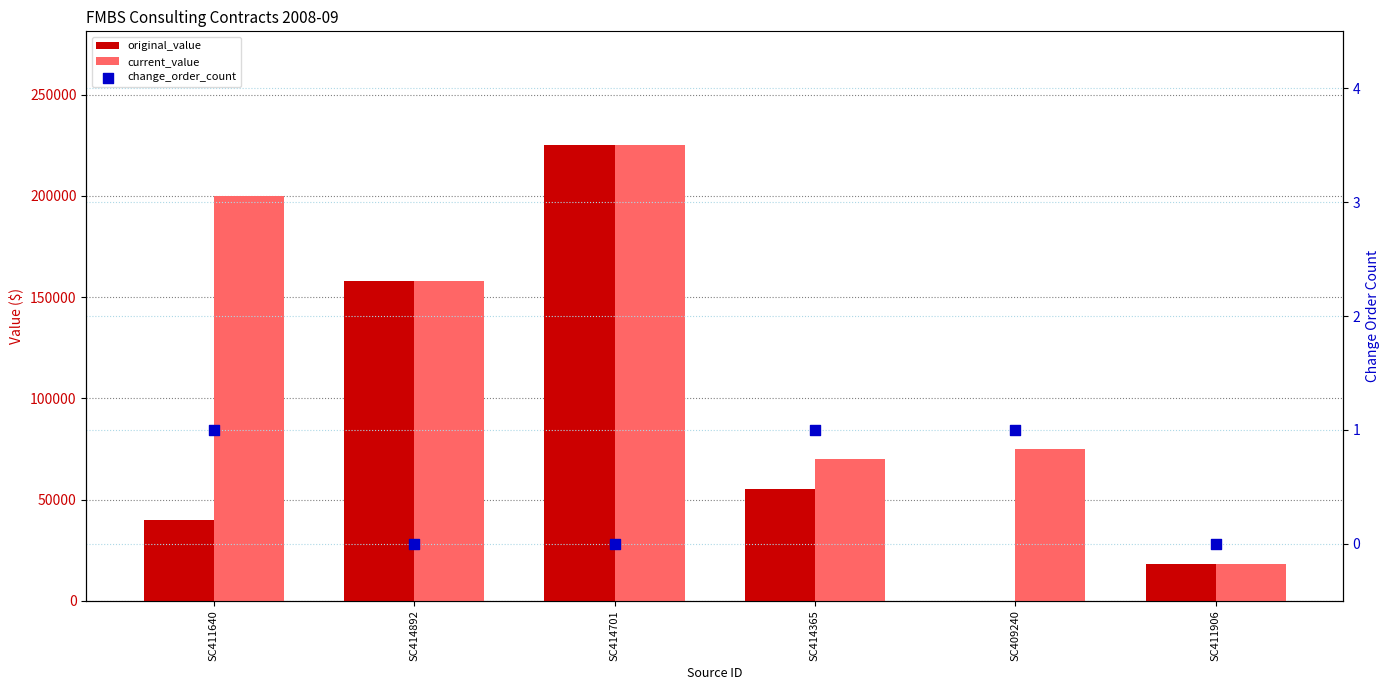

Which series has the widest spread of Y values?

original_value